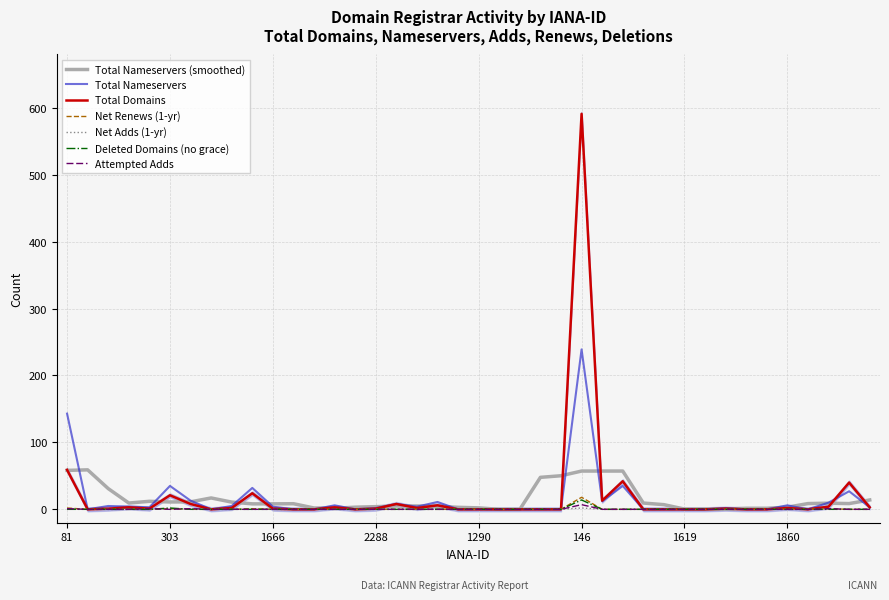

What is the sum of all deleted-domains-nograce values?

16